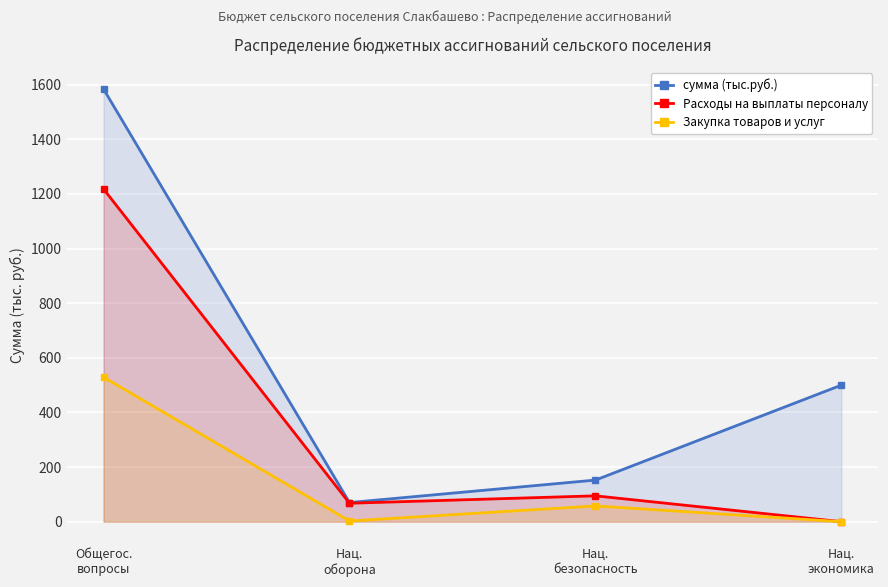

What is the label of the 3rd point from the right?

Нац.
оборона